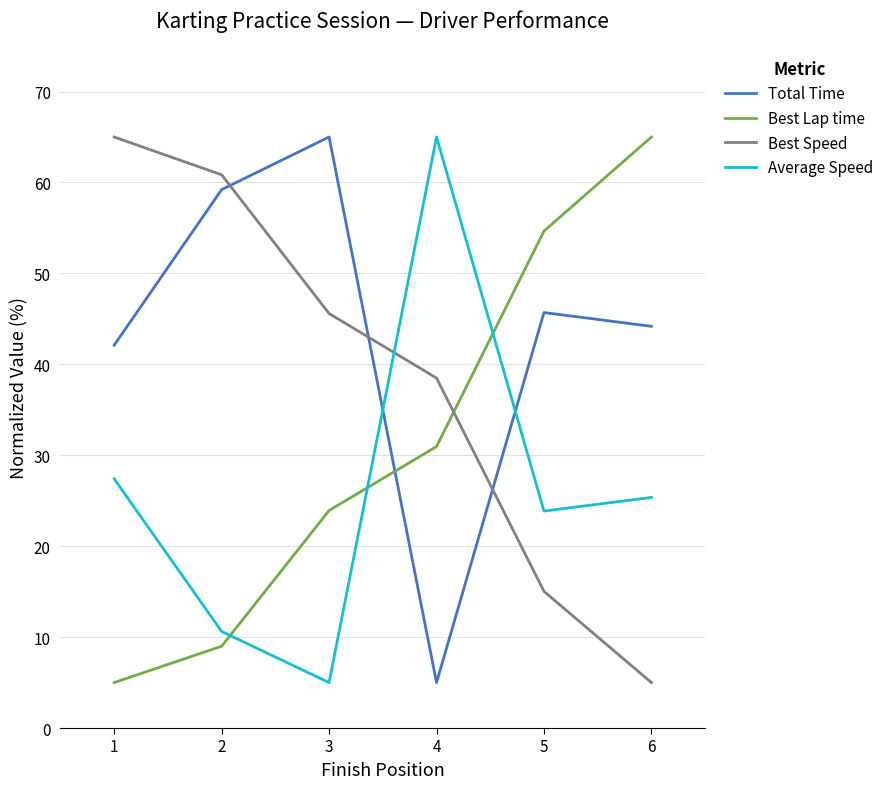

At which label is Best Lap time closest to 35?

4